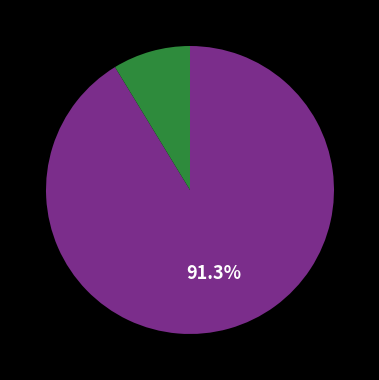

Count the number of slices in the pie.

2